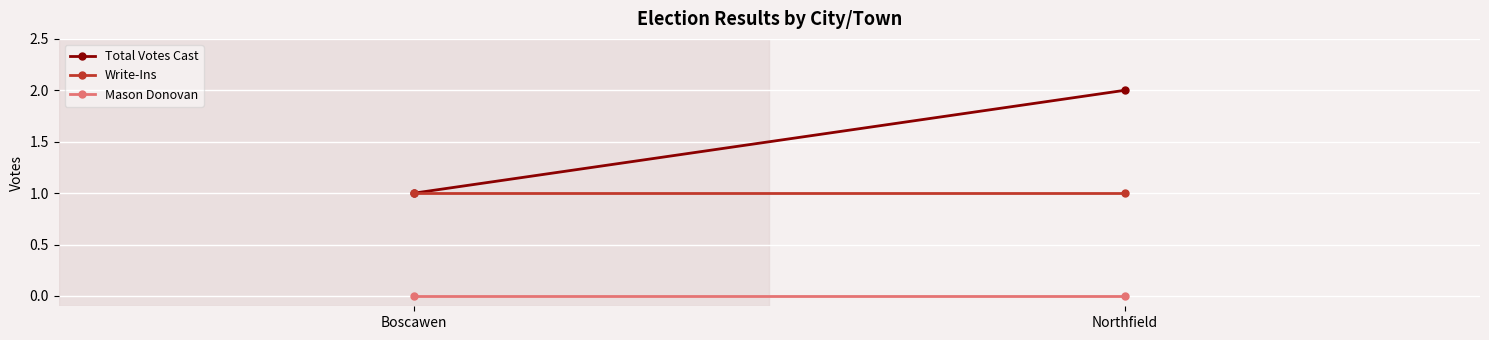

Is it true that Write-Ins equals 2 at Northfield?

False